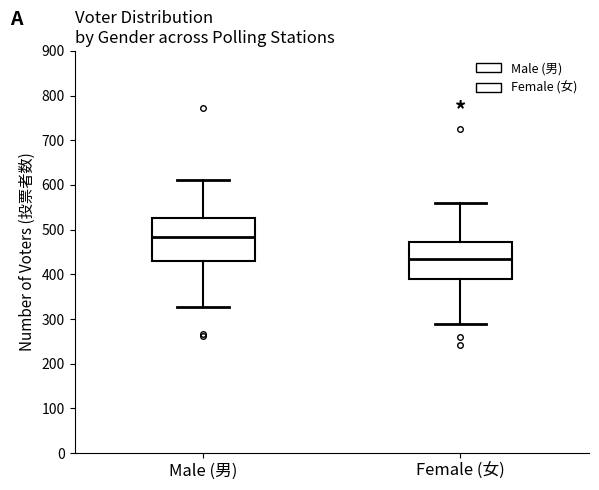

Reading left to right, transcribe this box plot: for each box, give where its median line is, the range the box spans, and where its two whiskers end, as read against the y-axis. The values are not printed on the chart, so give them approximately, as read against the axis.

Male (男): median 480, box 430 to 530, whiskers 330 to 610
Female (女): median 440, box 390 to 470, whiskers 290 to 560